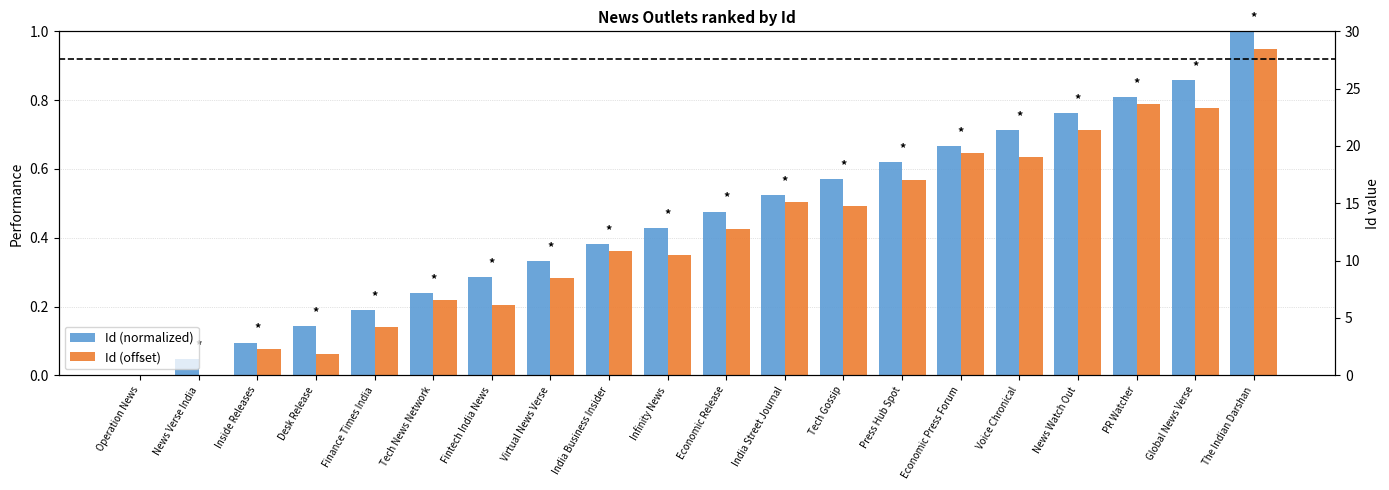

Reading left to right, what are all the values shown in this chart?

Id (normalized): 0.0	0.0	0.1	0.1	0.2	0.2	0.3	0.3	0.4	0.4	0.5	0.5	0.6	0.6	0.7	0.7	0.8	0.8	0.9	1.0
Id (offset): 0.0	0.0	0.1	0.1	0.1	0.2	0.2	0.3	0.4	0.3	0.4	0.5	0.5	0.6	0.6	0.6	0.7	0.8	0.8	0.9